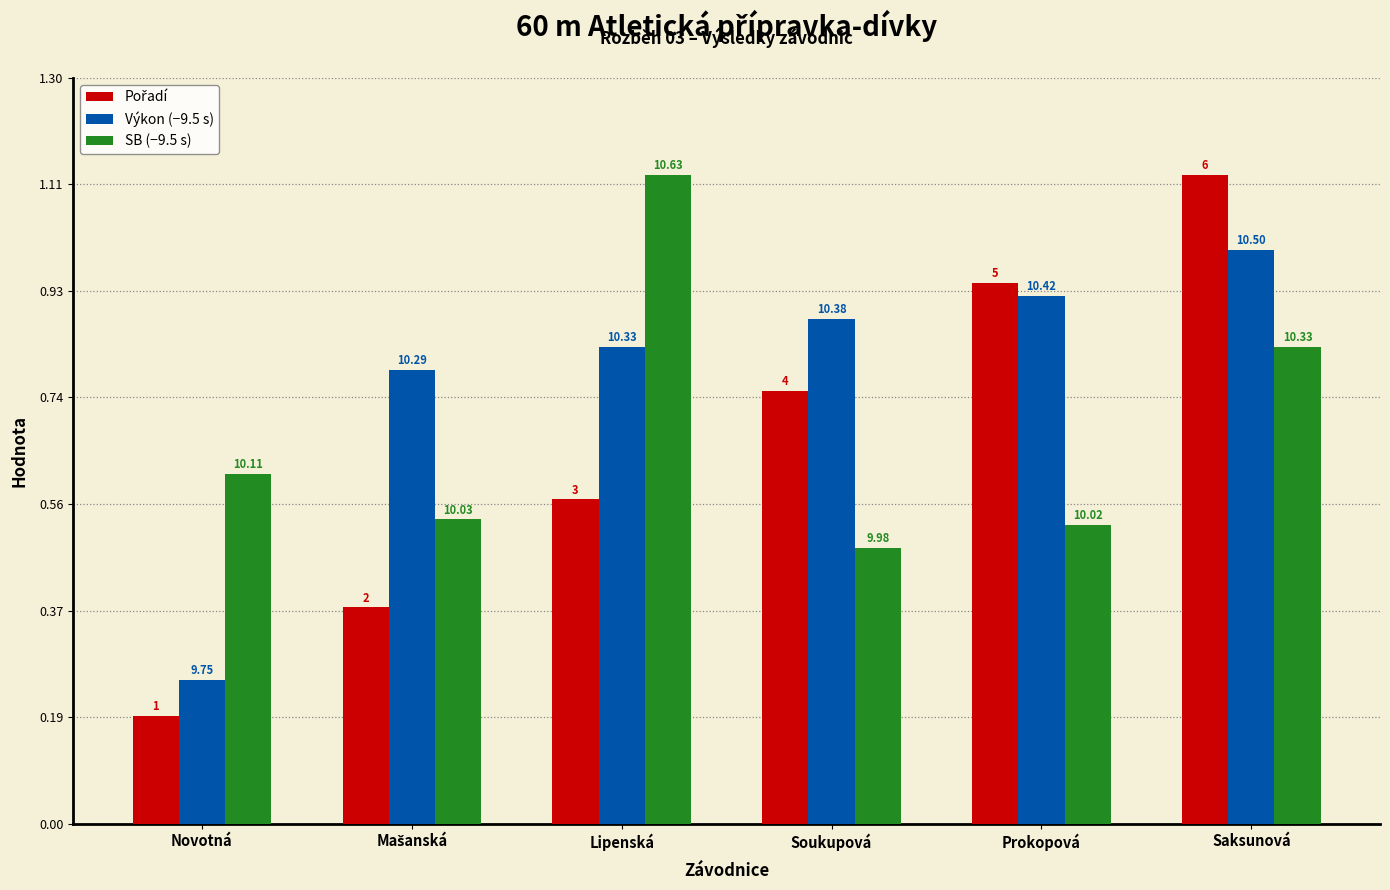

What is the total value across all series at Prokopová?

2.4